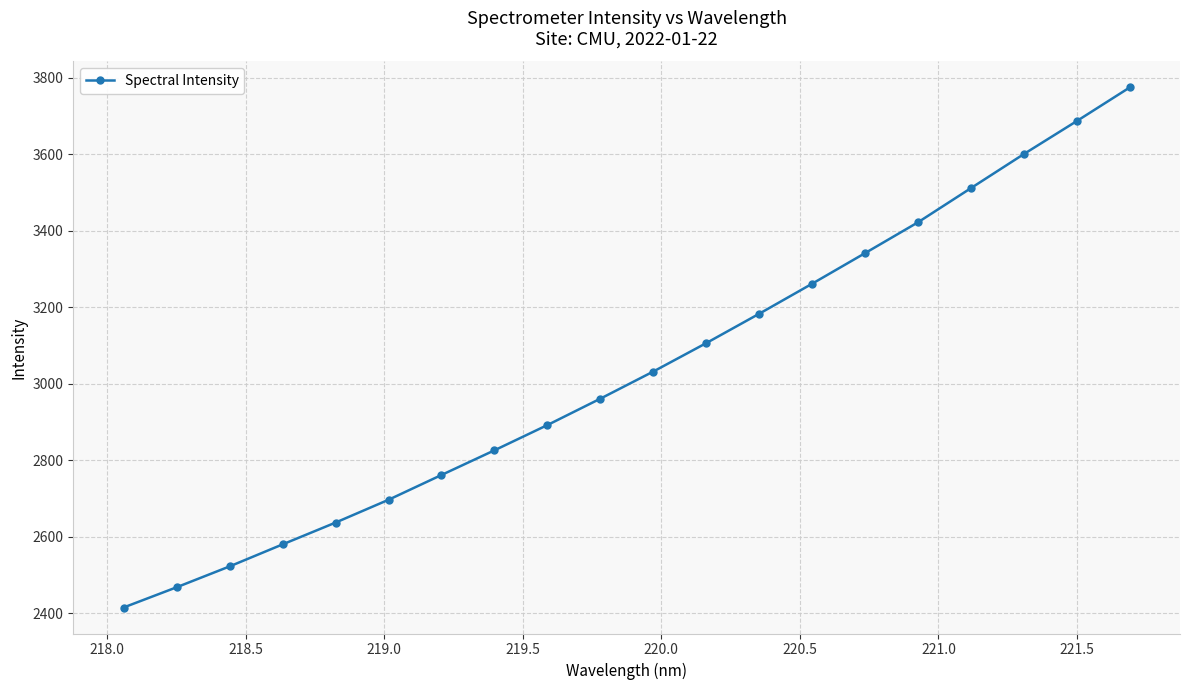

What is the greatest value displayed?

3774.7